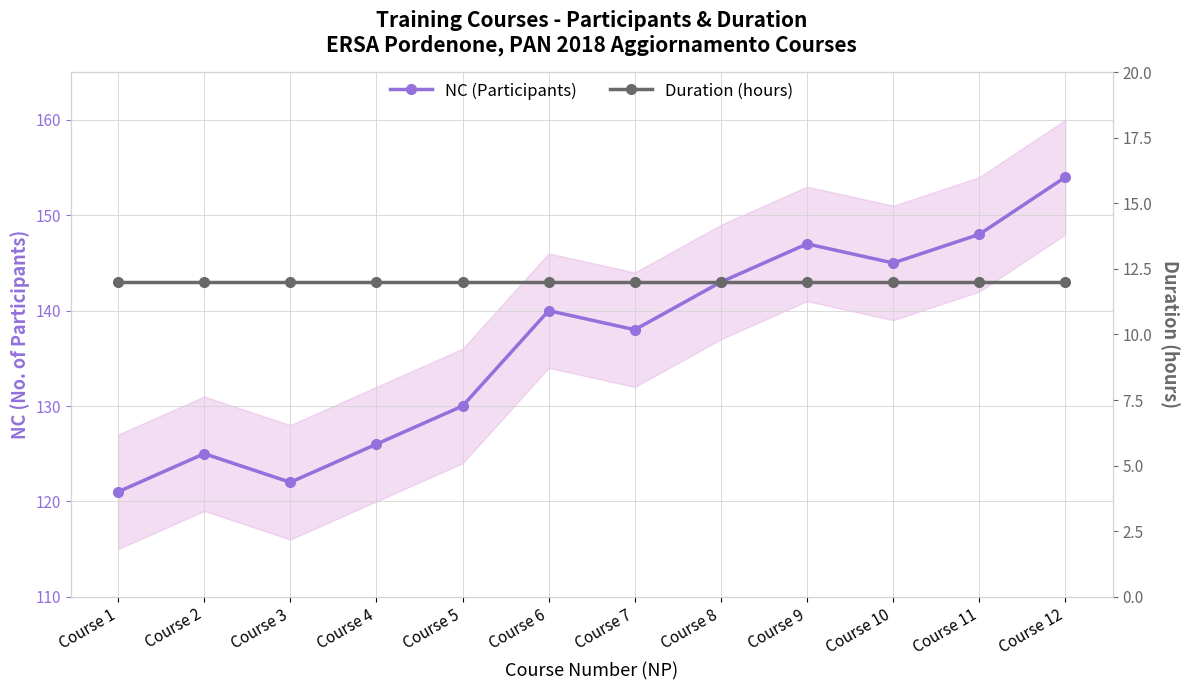

The Duration (hours) series shows 4 at Course 4. True or false?

False